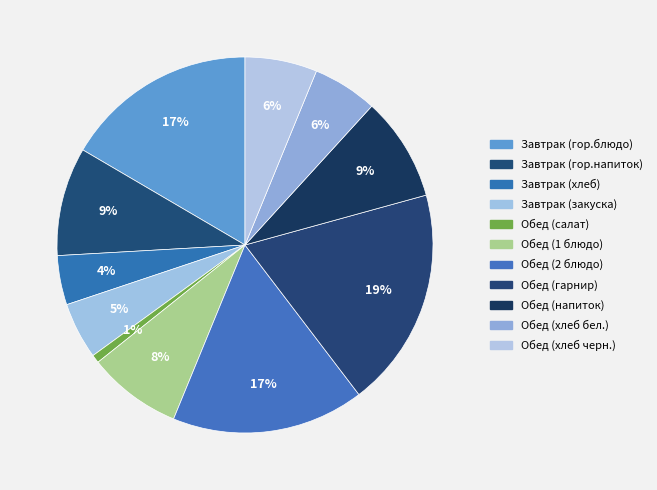

How many slices are in this pie chart?

11